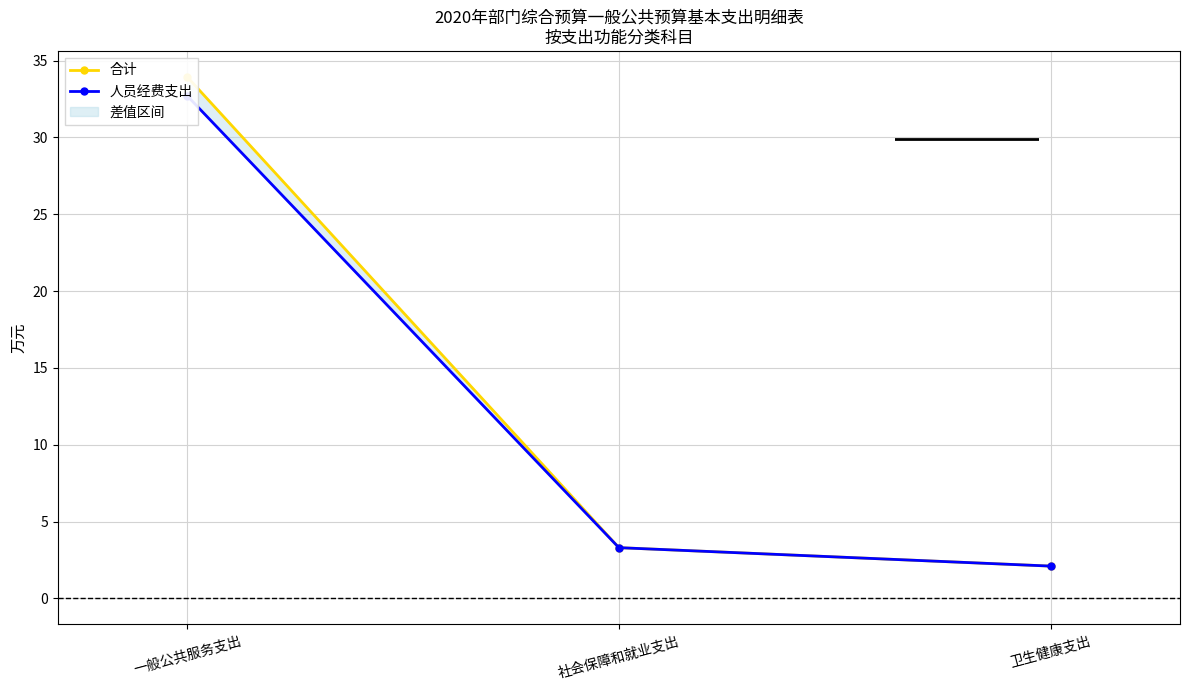

What is the total value across all series at 社会保障和就业支出?

6.6